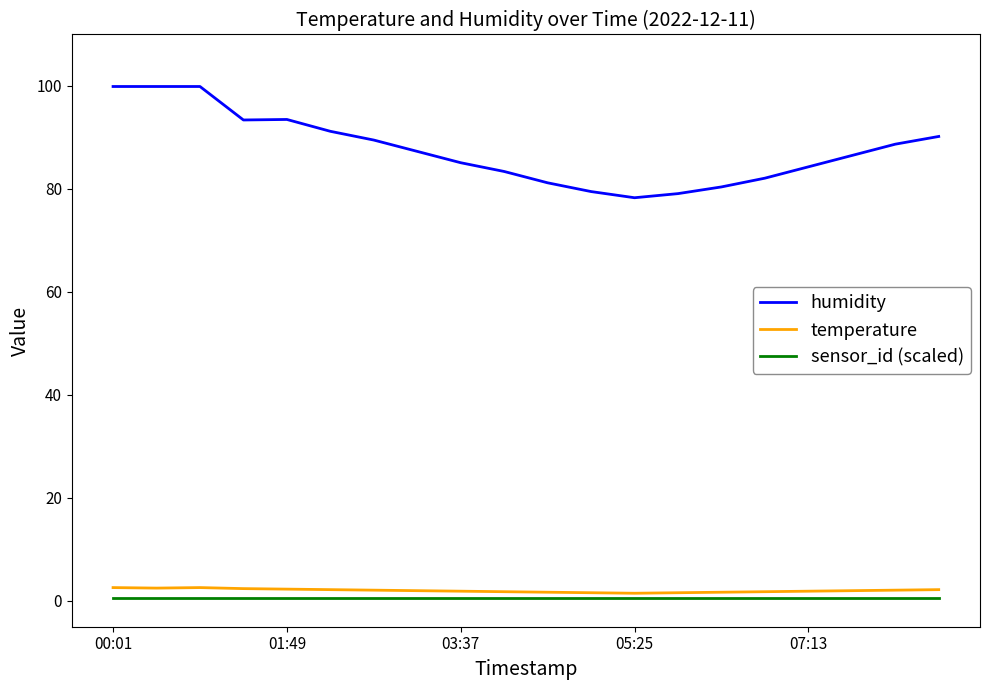

Which series has the widest spread of values?

humidity